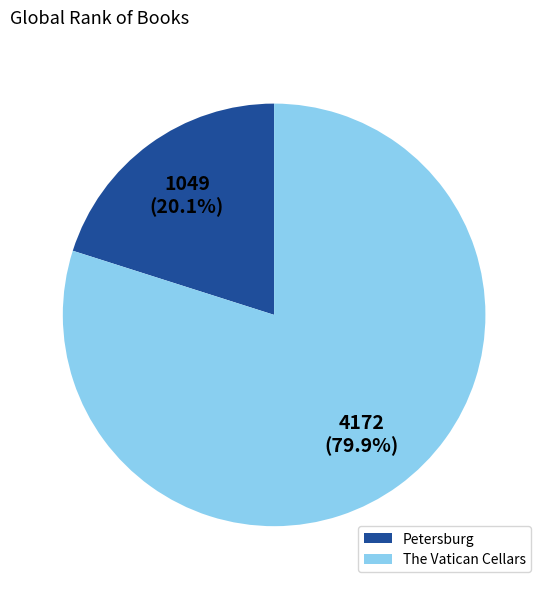

Combined, do The Vatican Cellars and Petersburg account for over 50%?

Yes